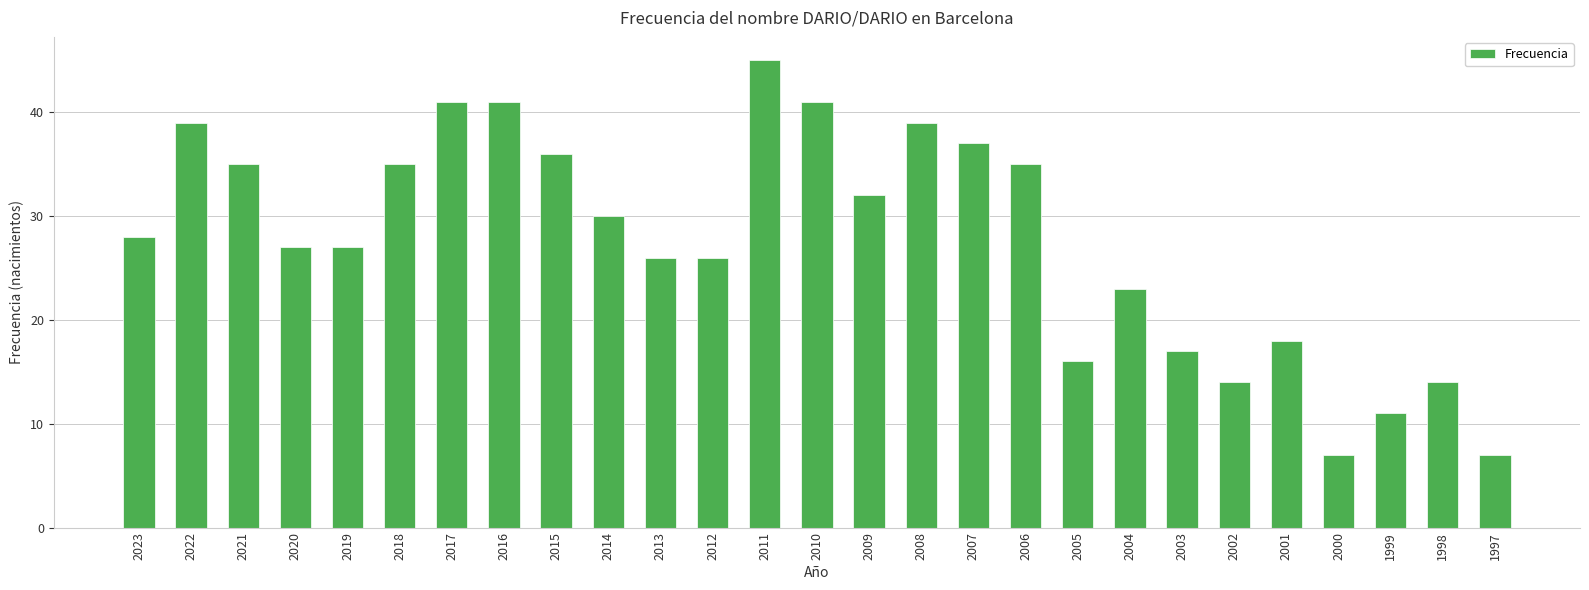

What is the ratio of the value at 2019 to the value at 2001?

1.5